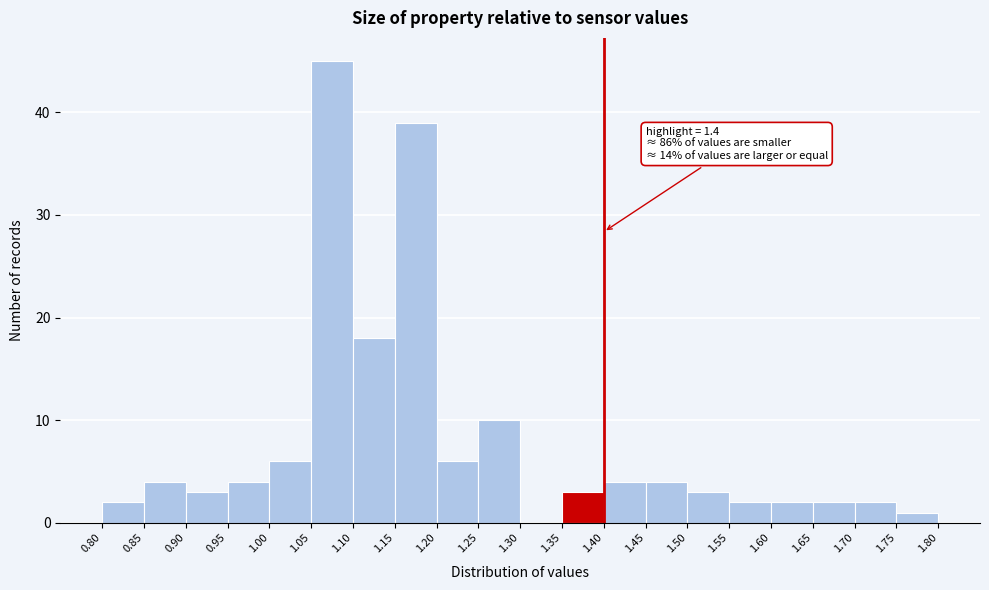

Which range on the x-axis has the tallest bar?

1.05 to 1.10